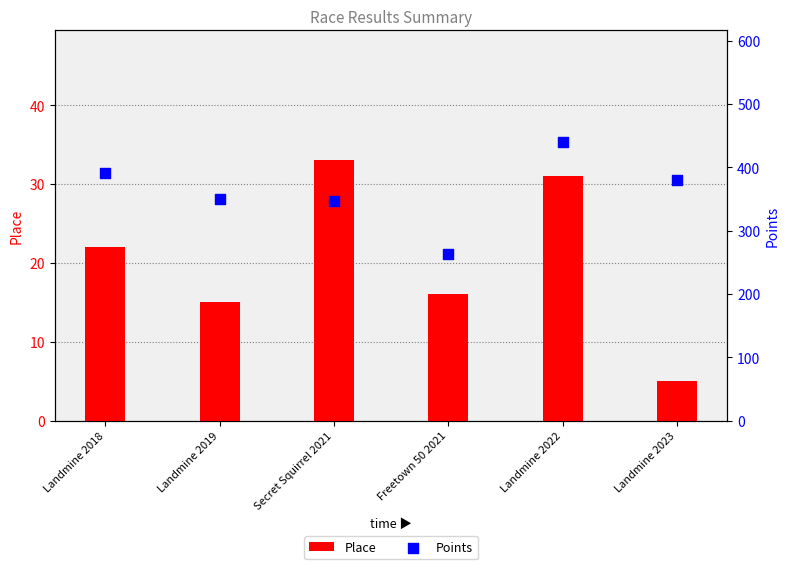

Is the value of Place at Secret Squirrel 2021 greater than the value of Points at Landmine 2019?

No